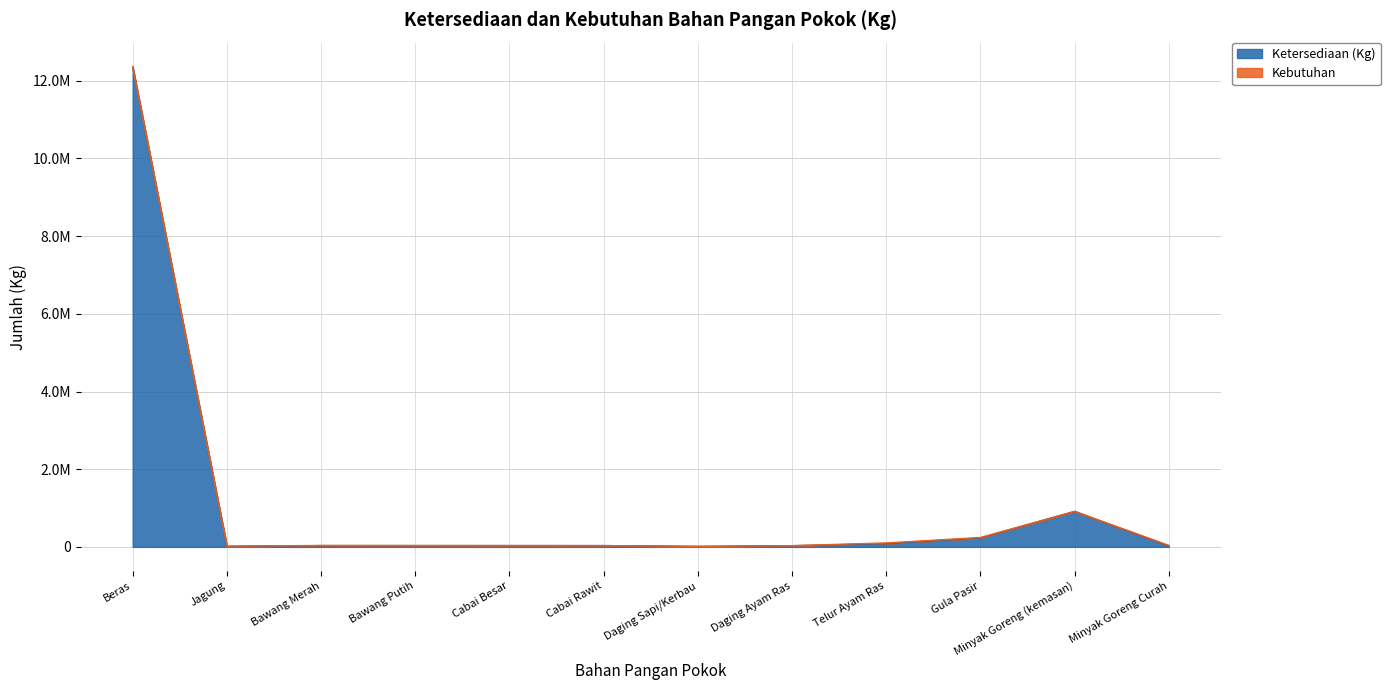

Reading right to left, list all the values displayed in this chart.

Minyak Goreng Curah=19250	Minyak Goreng (kemasan)=912900	Gula Pasir=229600	Telur Ayam Ras=81500	Daging Ayam Ras=29900	Daging Sapi/Kerbau=12000	Cabai Rawit=32500	Cabai Besar=33400	Bawang Putih=32250	Bawang Merah=32000	Jagung=14500	Beras=12350200